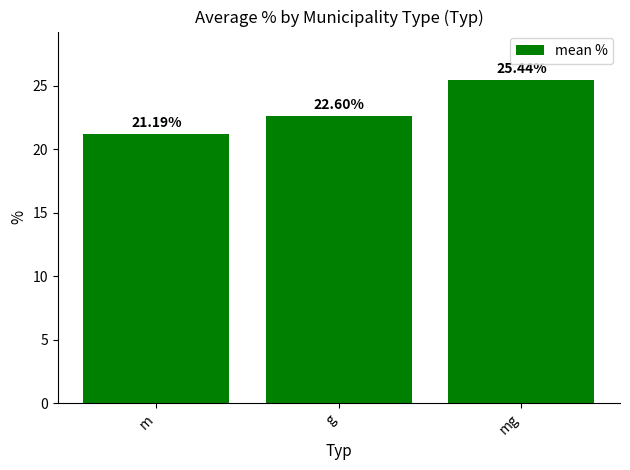

Is it true that the value at mg is 17.2?

False